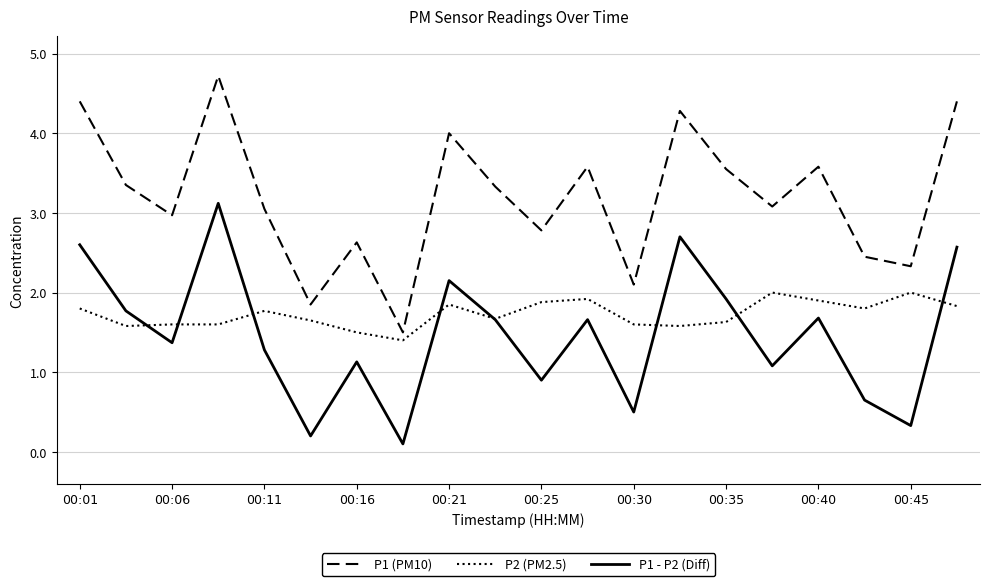

How many distinct data groups are displayed?

3